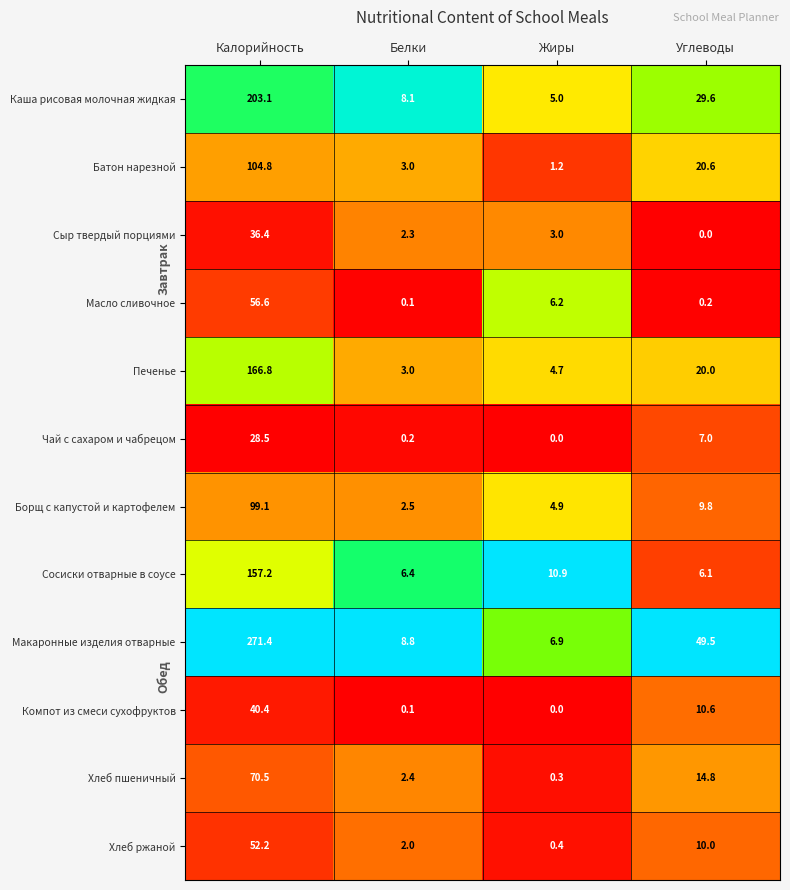

Between Жиры and Углеводы, which series saw the biggest shift?

Макаронные изделия отварные